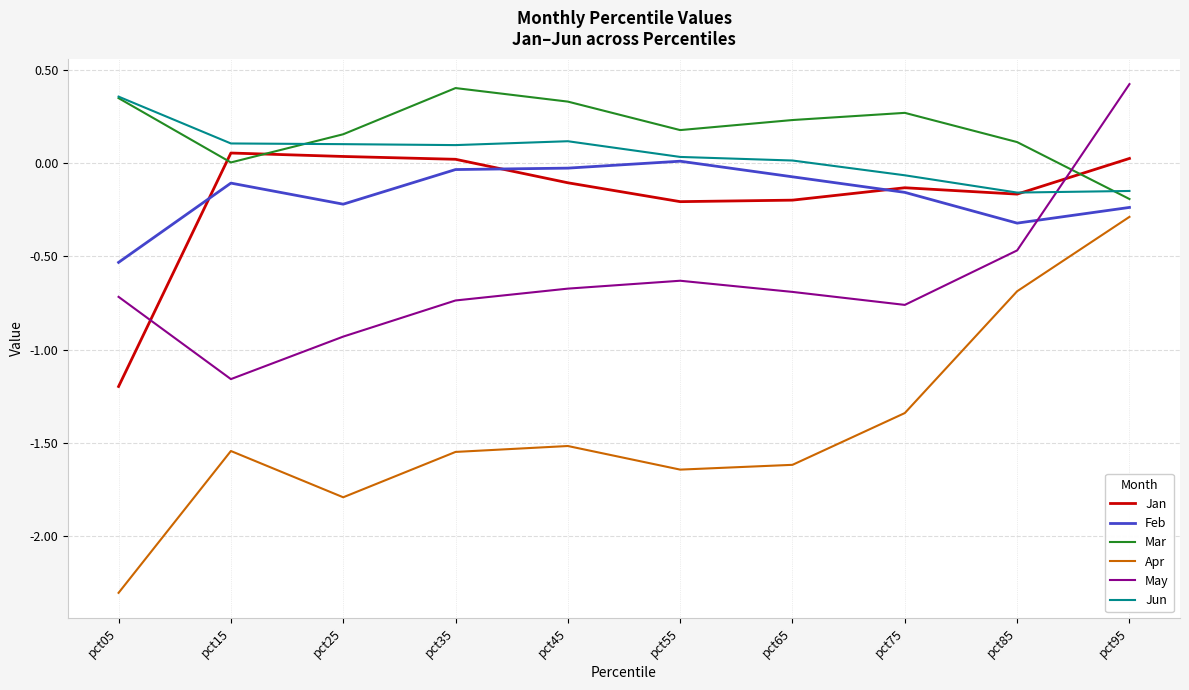

The value of Jun at pct45 is 0.1. True or false?

True